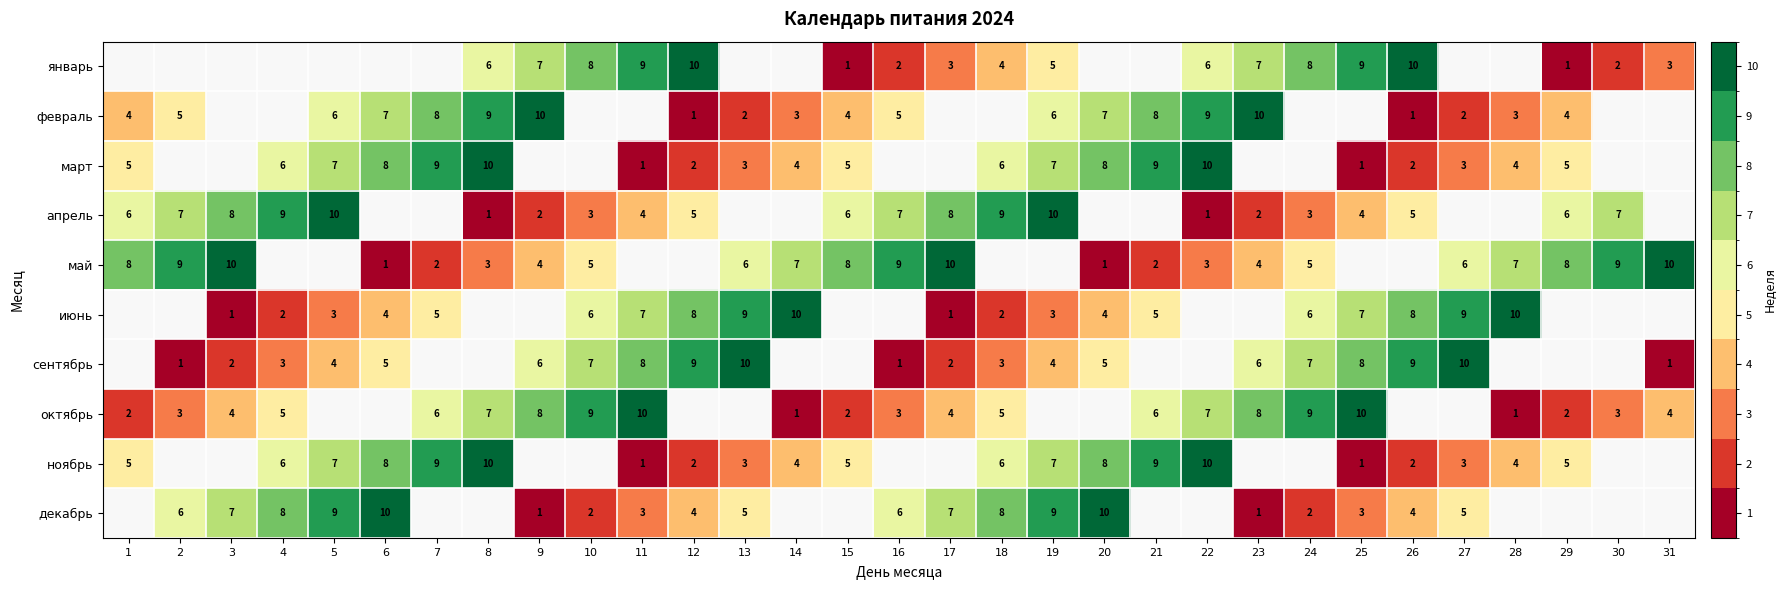

The value of сентябрь at 16 is 1. True or false?

True